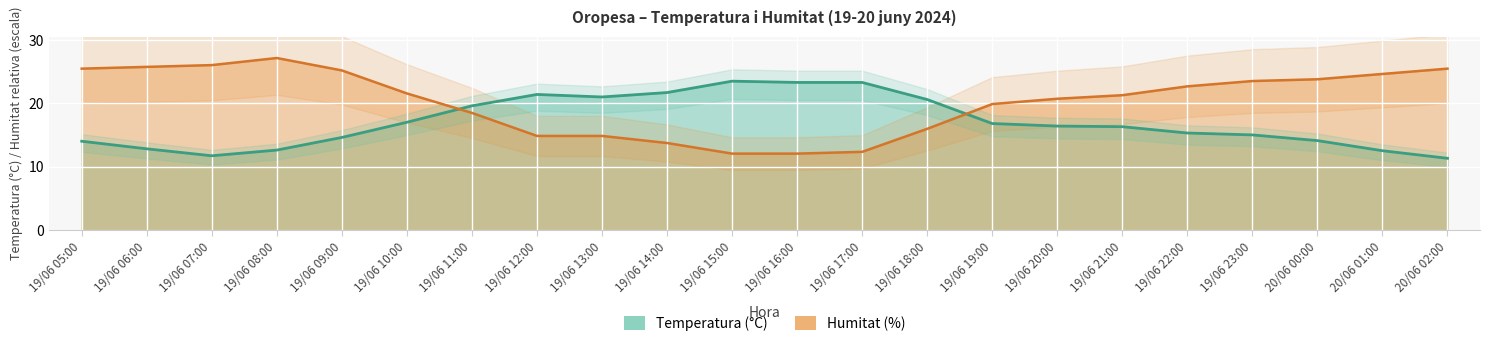

List the series in order of their peak value, highest first.

Humitat (%) line, Temperatura (°C) line